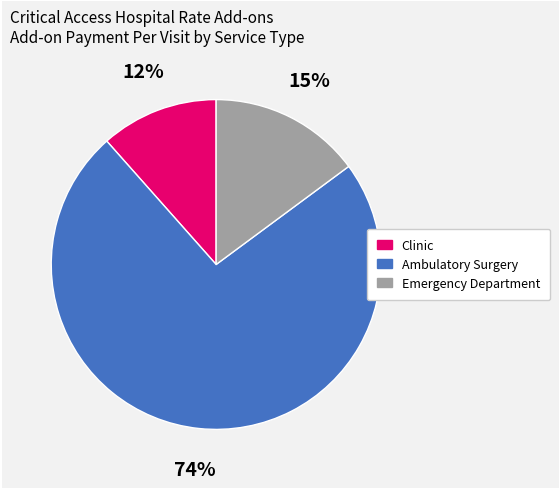

Which category has the biggest portion of the pie?

Ambulatory Surgery